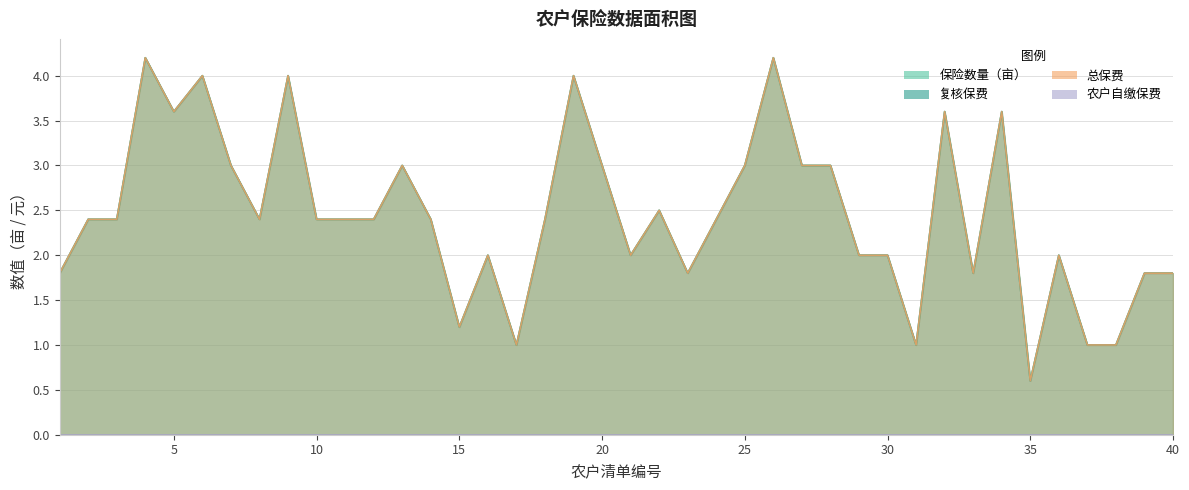

Which has a higher value, 17 or 11?

11